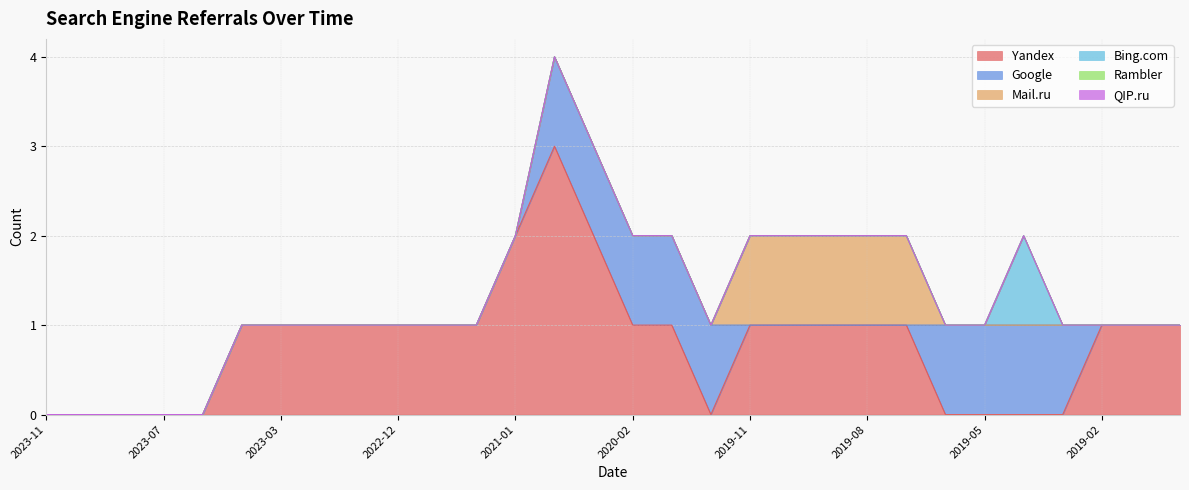

True or false: Yandex and Bing.com intersect in this chart.

False